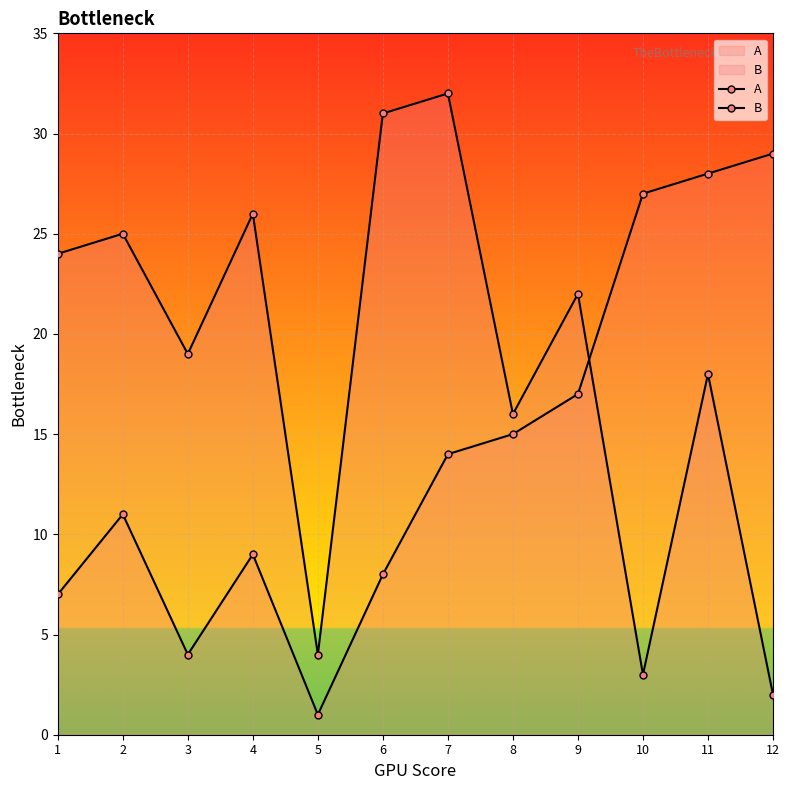

What is the average value of the B series?

18